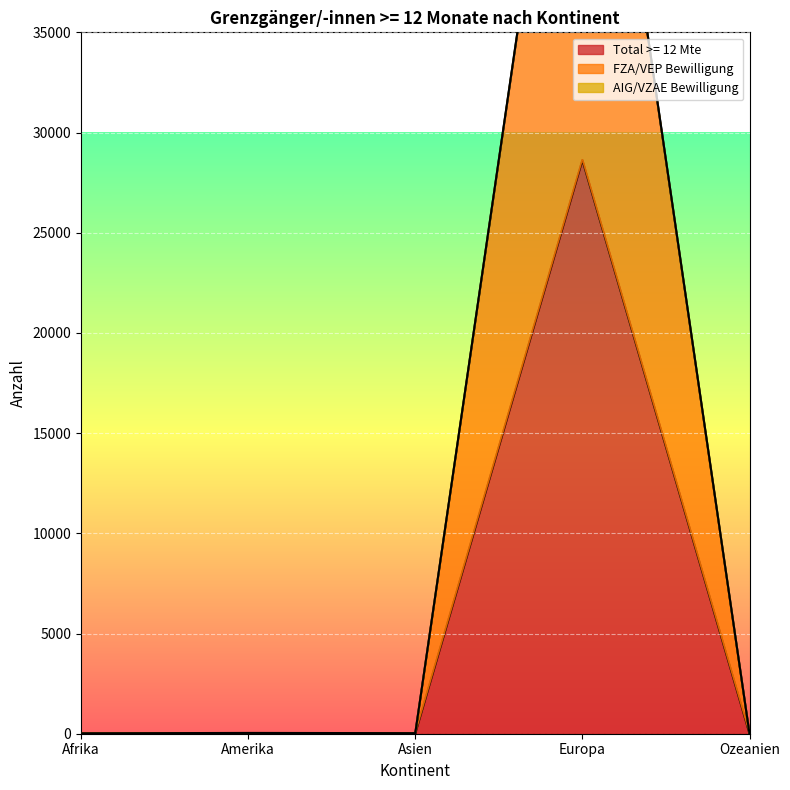

How many interior local valleys does the FZA/VEP Bewilligung series have?

1